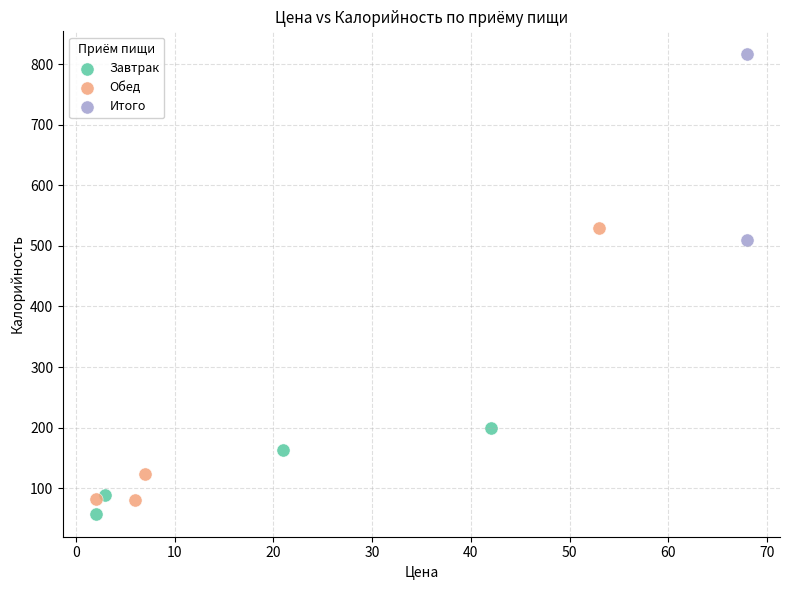

What are all the series names shown in the legend?

Завтрак, Обед, Итого